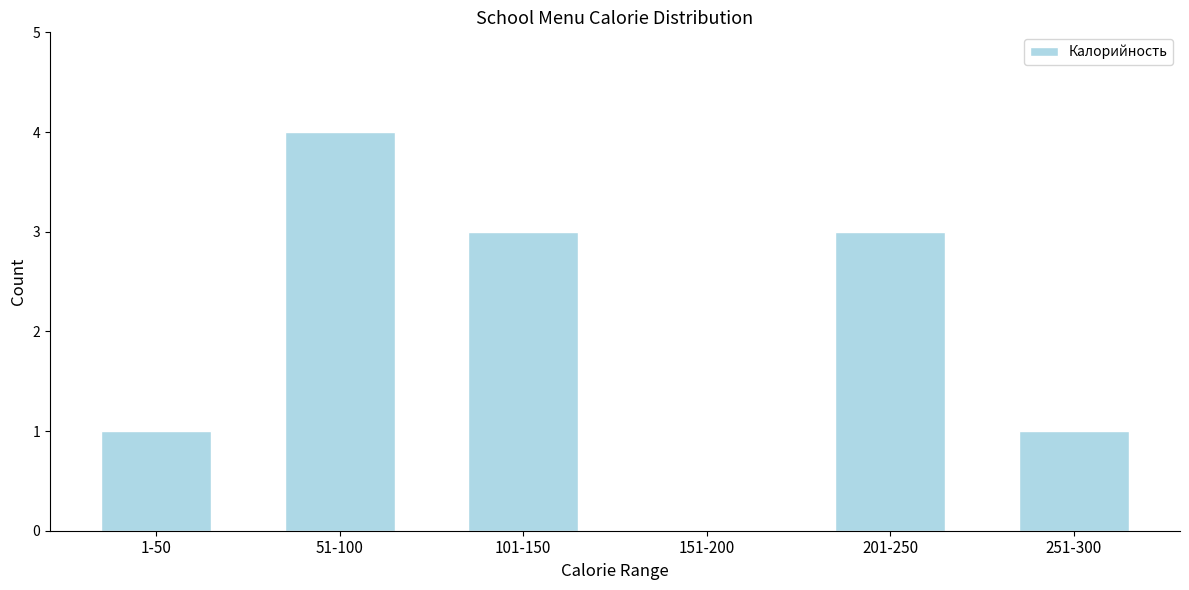

Reading left to right, extract all data points from this chart.

1-50=1	51-100=4	101-150=3	151-200=0	201-250=3	251-300=1